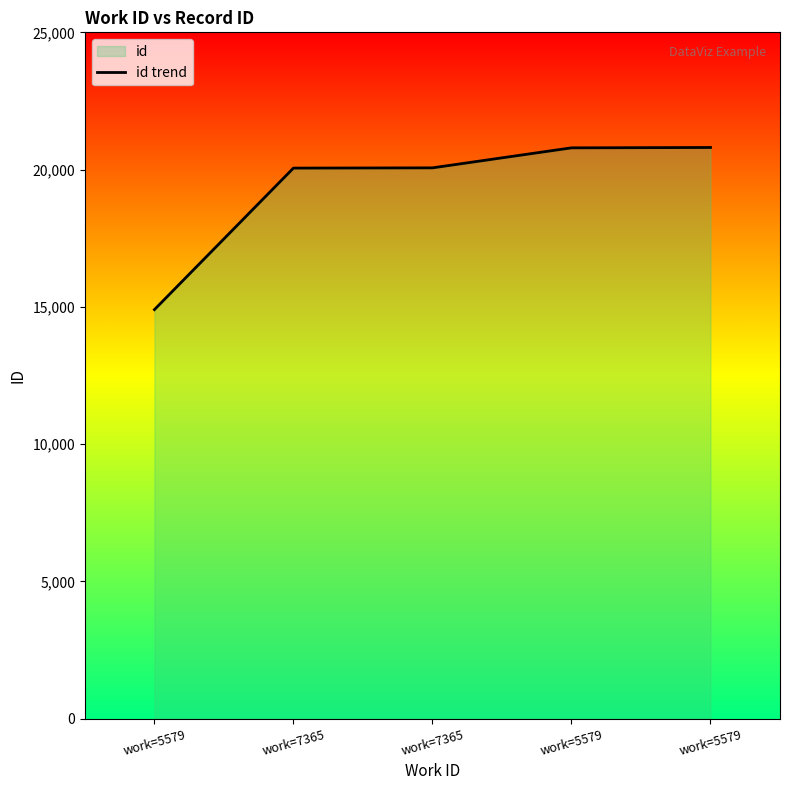

Rank the categories by value from lowest to highest.

work=5579, work=7365, work=7365, work=5579, work=5579